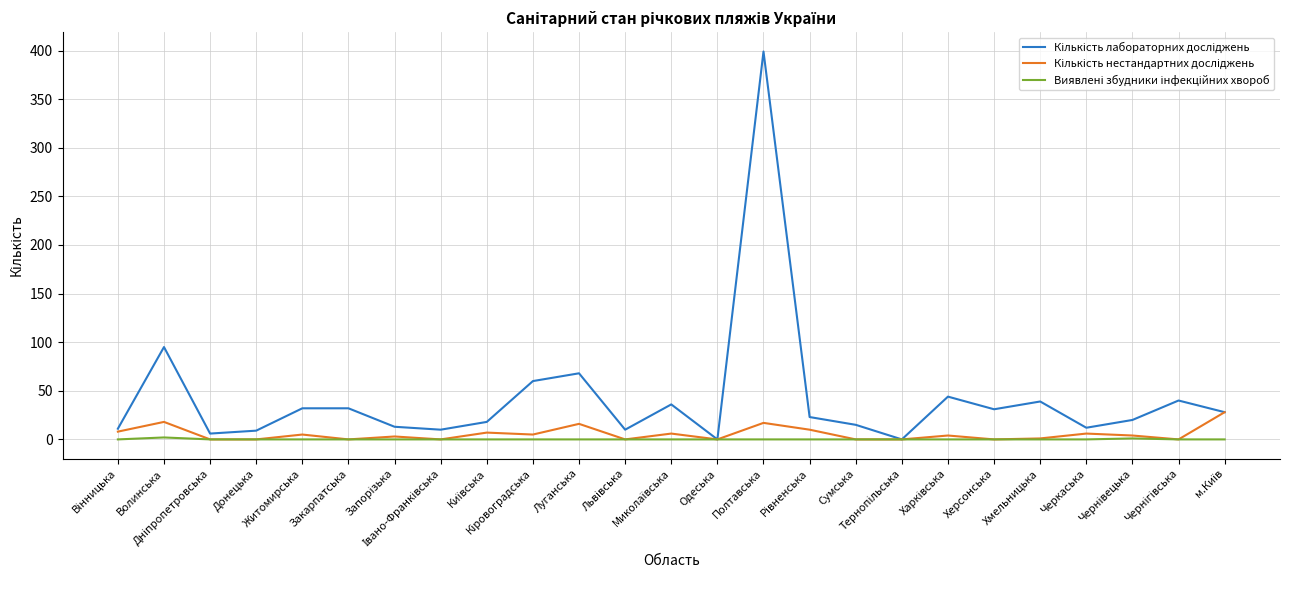

What is the maximum value shown in the chart?

399